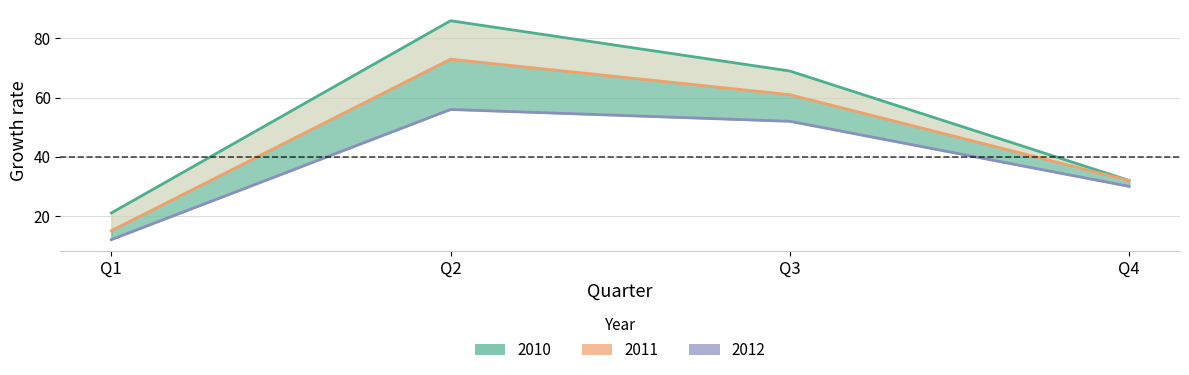

What is the value of the 2012 point at the 1st from the left?

21